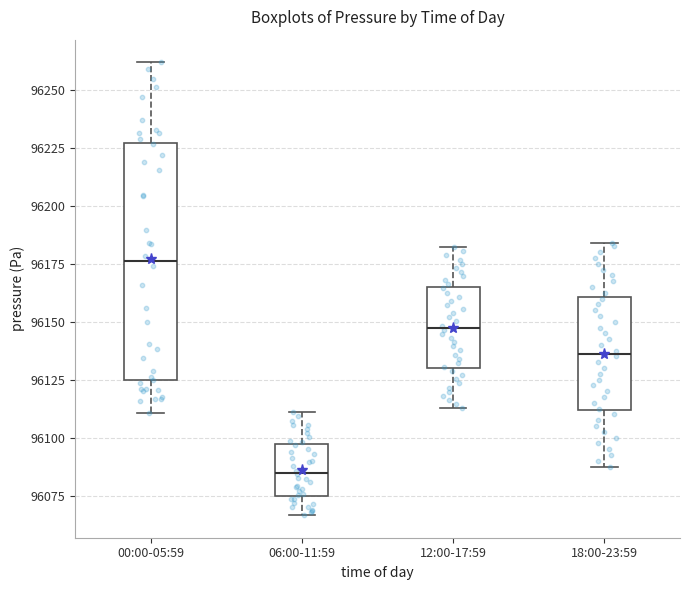

Which box has the highest median line?

00:00-05:59